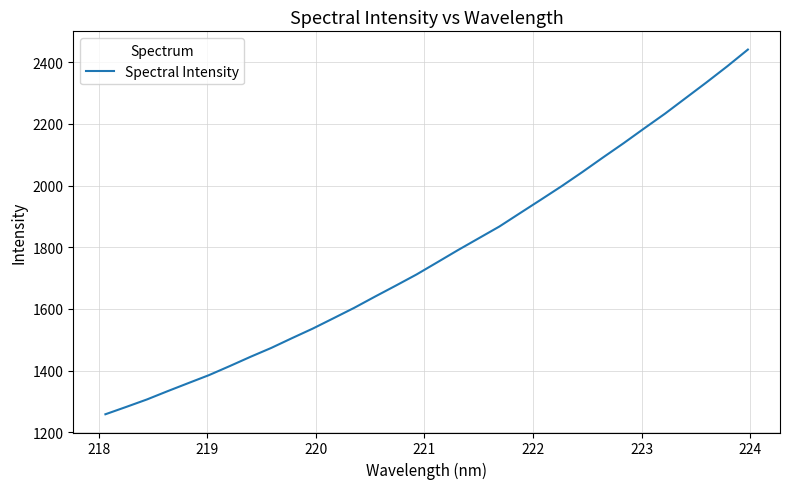

What is the difference between the maximum and minimum values?

1182.1